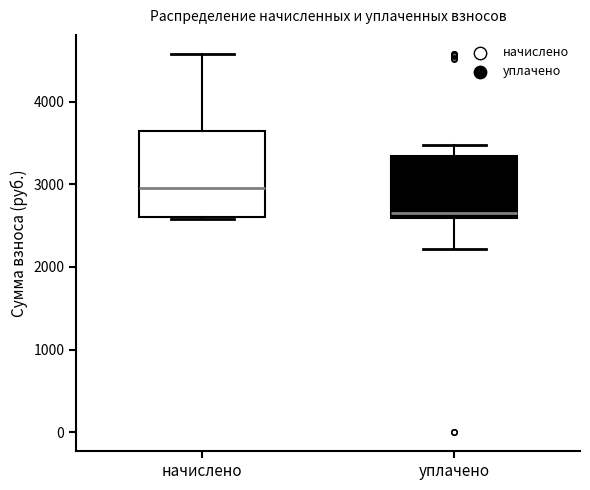

Where does the lower whisker of the box for уплачено end on the y-axis? The values are not printed on the chart, so give them approximately, as read against the axis.

2200